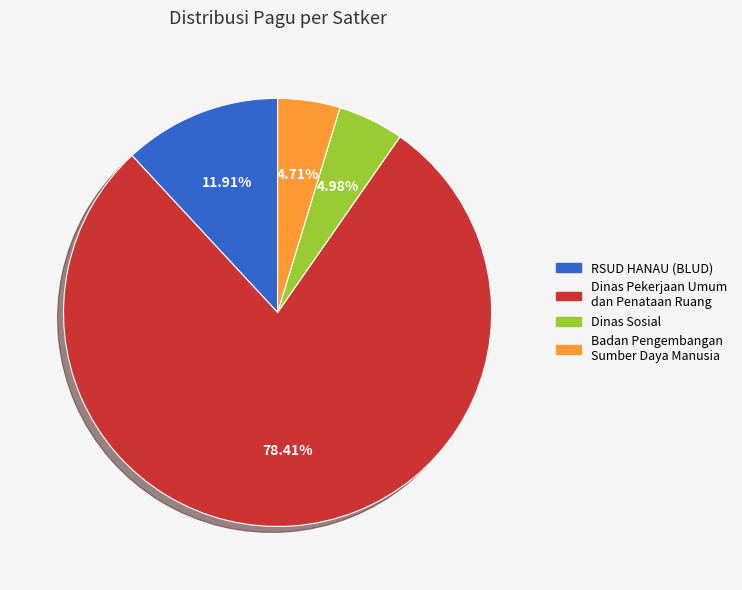

Does any single category account for the majority?

Yes